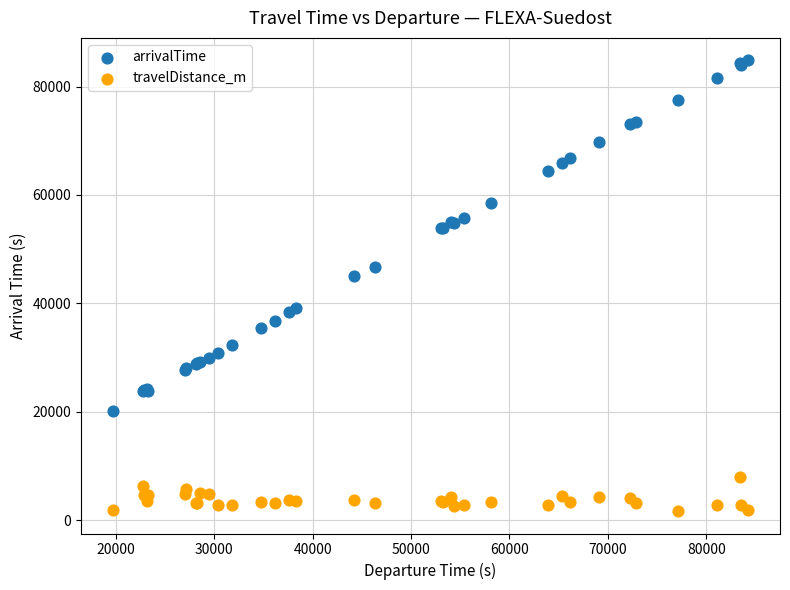

Across all series, what Y value is closest to 43262?

45024.0